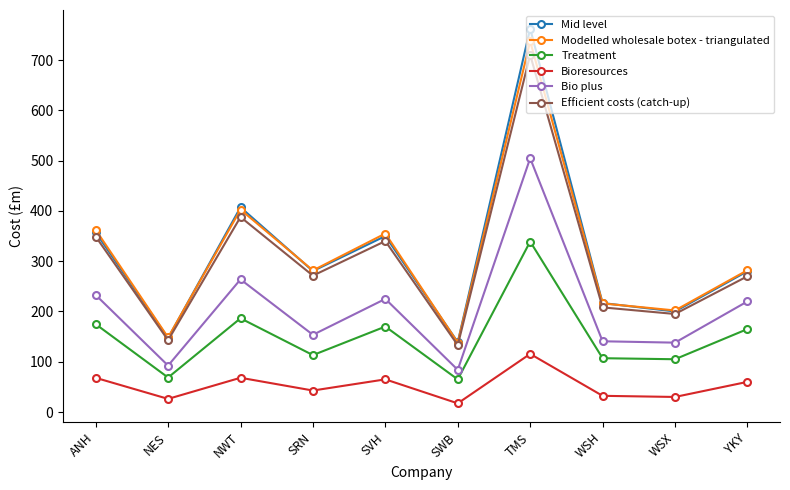

What value does the Bioresources series have at SVH?

65.0